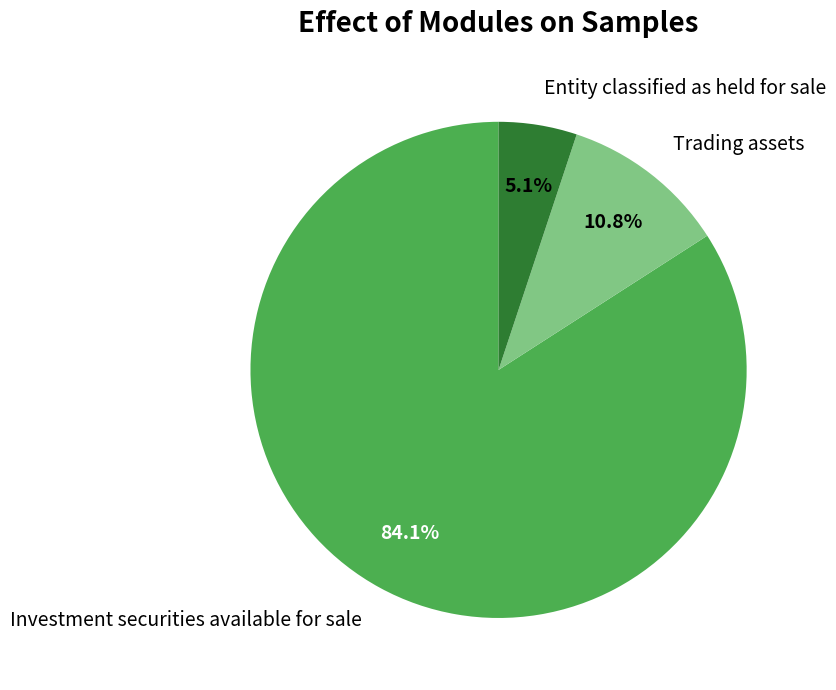

Is there any slice that represents more than half of the pie?

Yes